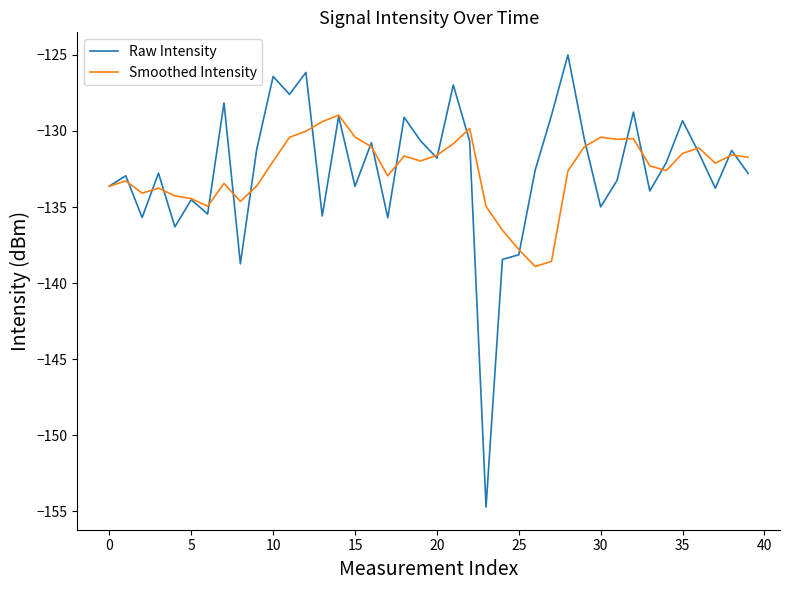

What is the minimum value for Smoothed Intensity?

-138.9